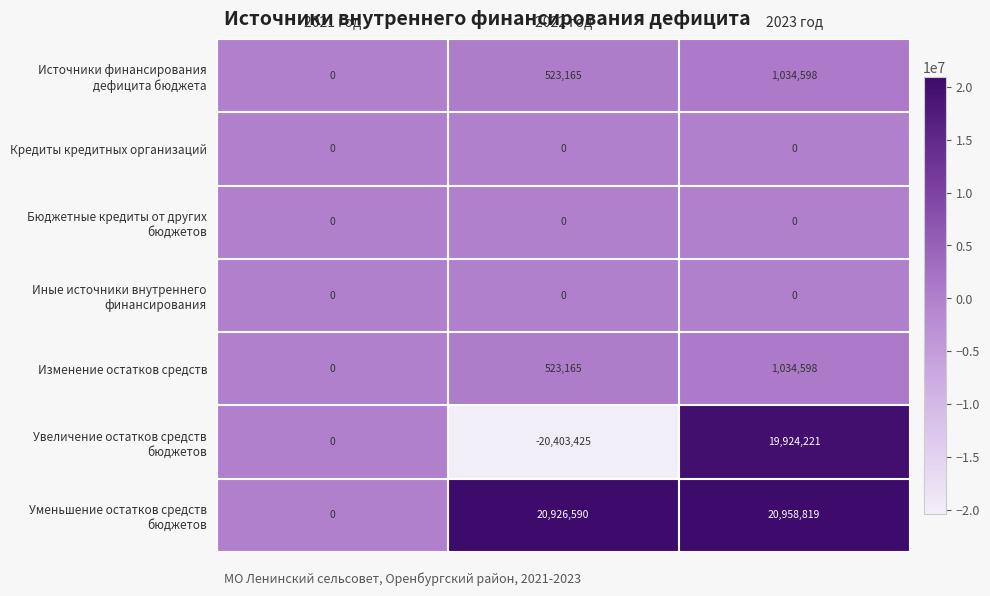

What is the difference between the Изменение остатков средств values at 2023 год and 2022 год?

511433